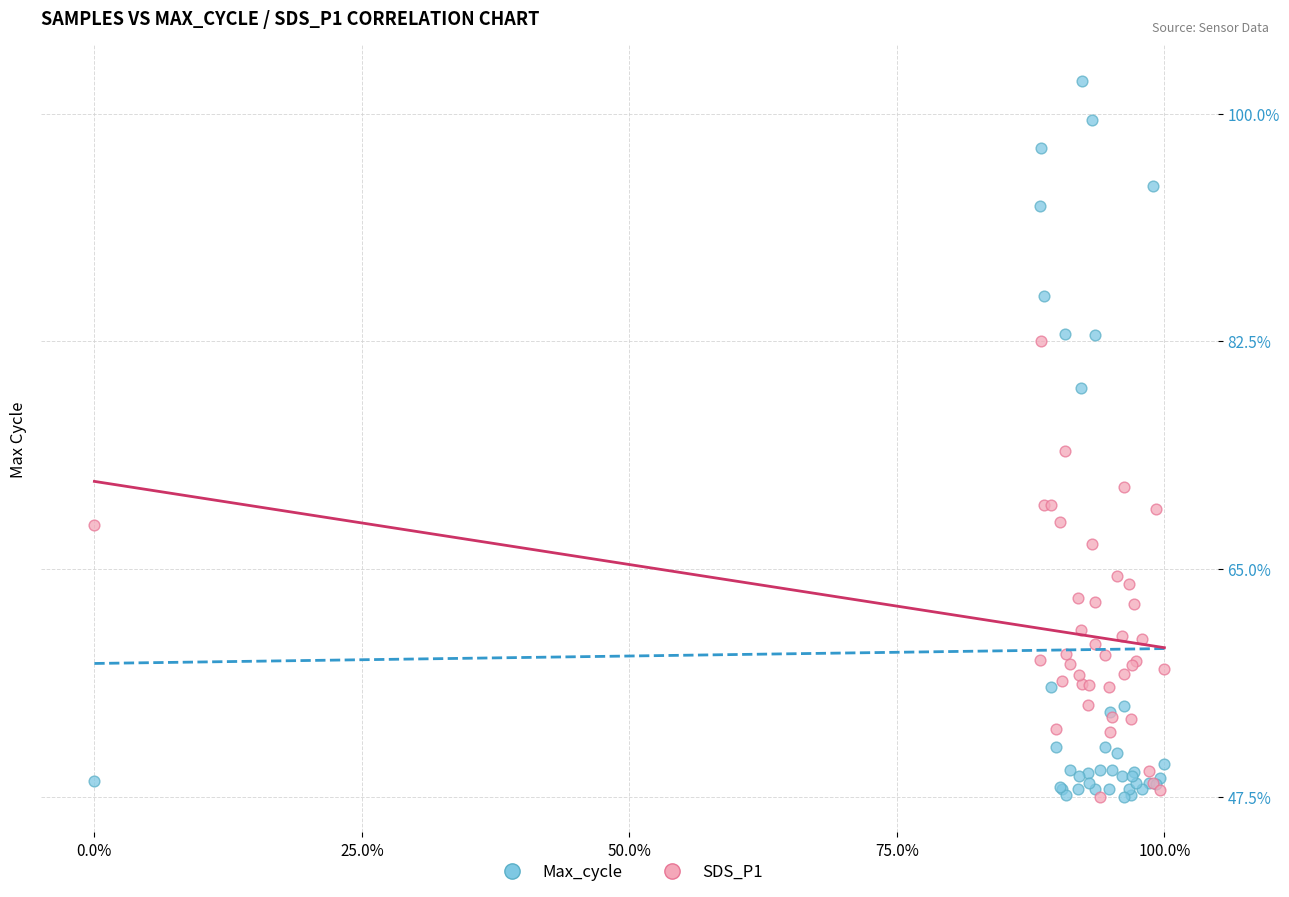

Across all series, what Y value is closest to 75?

74.0